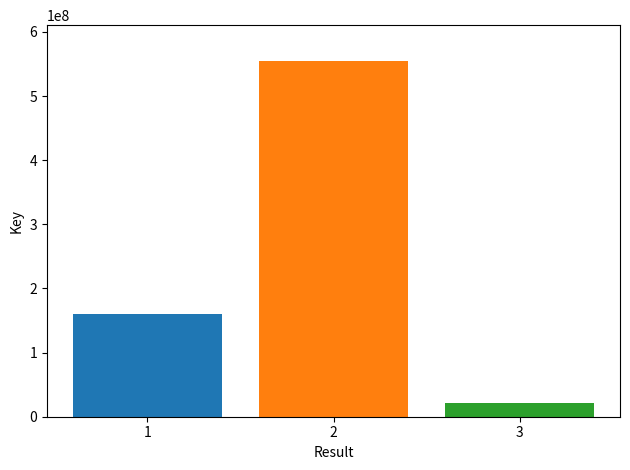

What is the greatest value displayed?

554966664